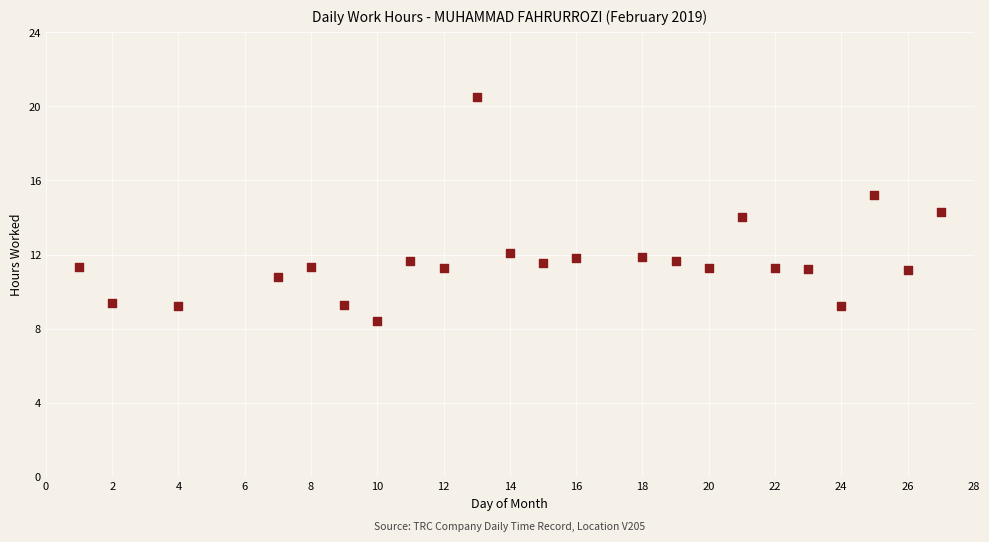

What is the range of X values (max minus min)?

26.0